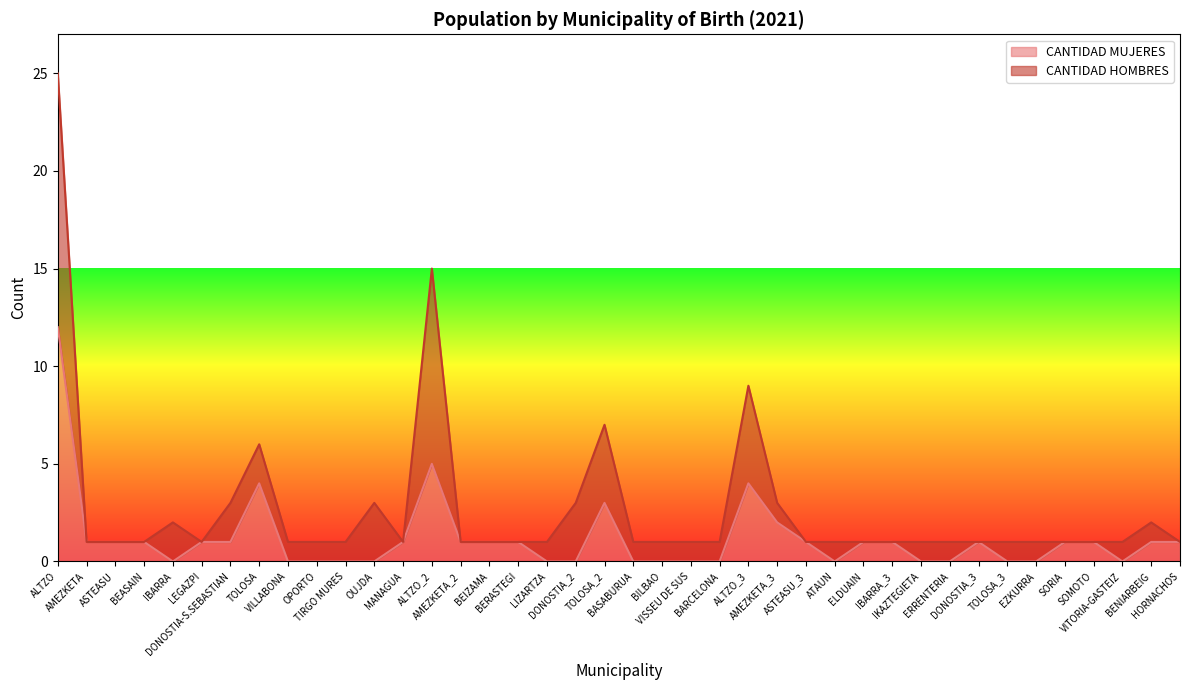

The value at BEASAIN is 0. True or false?

False